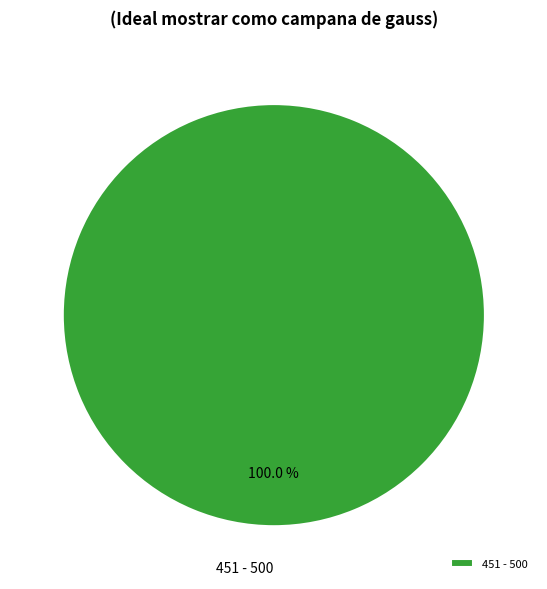

Which category accounts for the majority?

451 - 500